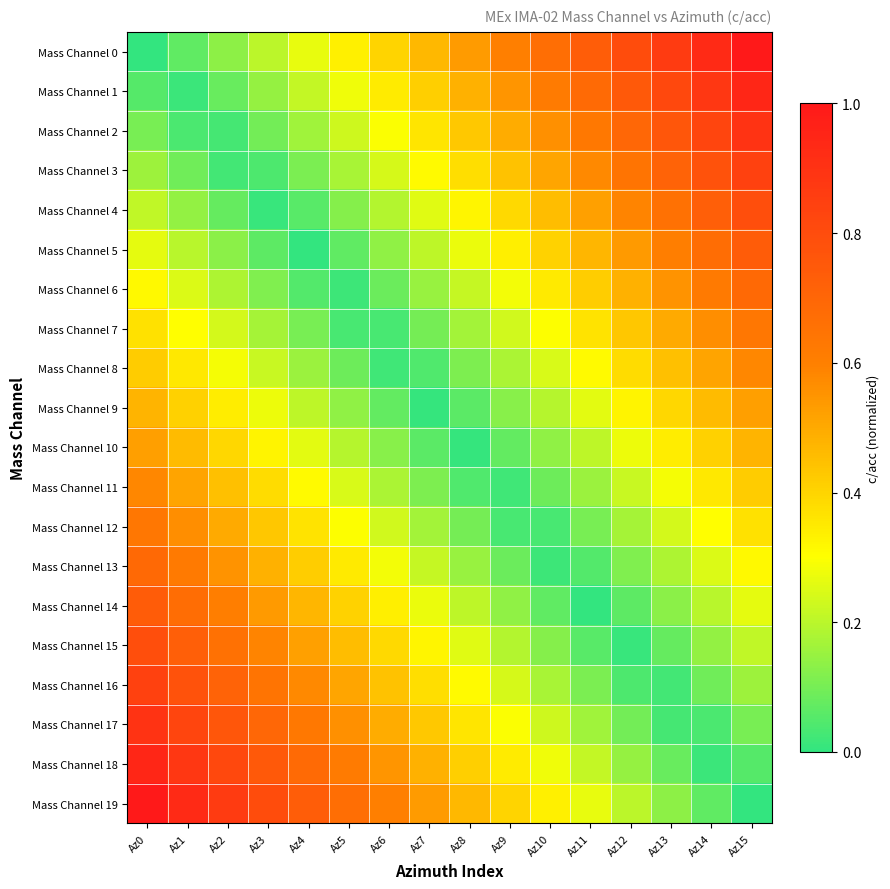

Rank the series at Az3 from lowest to highest value.

Mass Channel 4, Mass Channel 3, Mass Channel 5, Mass Channel 2, Mass Channel 6, Mass Channel 1, Mass Channel 7, Mass Channel 0, Mass Channel 8, Mass Channel 9, Mass Channel 10, Mass Channel 11, Mass Channel 12, Mass Channel 13, Mass Channel 14, Mass Channel 15, Mass Channel 16, Mass Channel 17, Mass Channel 18, Mass Channel 19